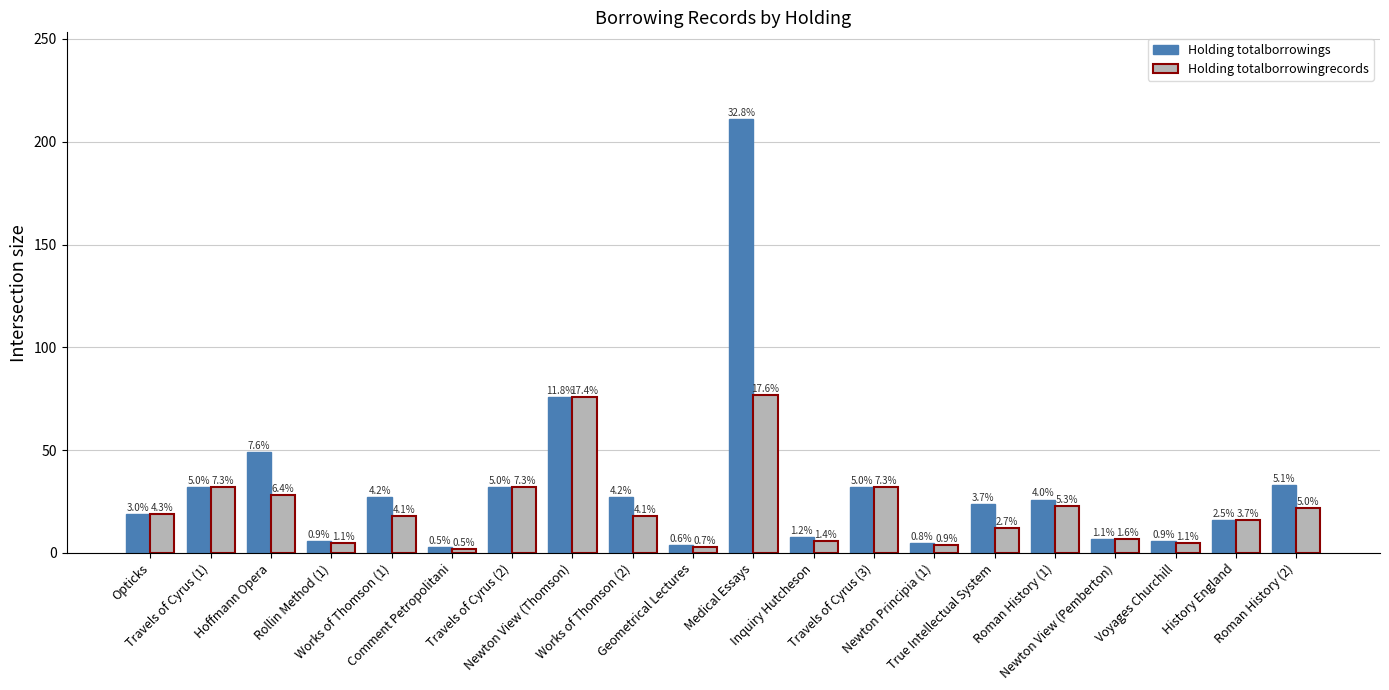

Are the bars horizontal?

No